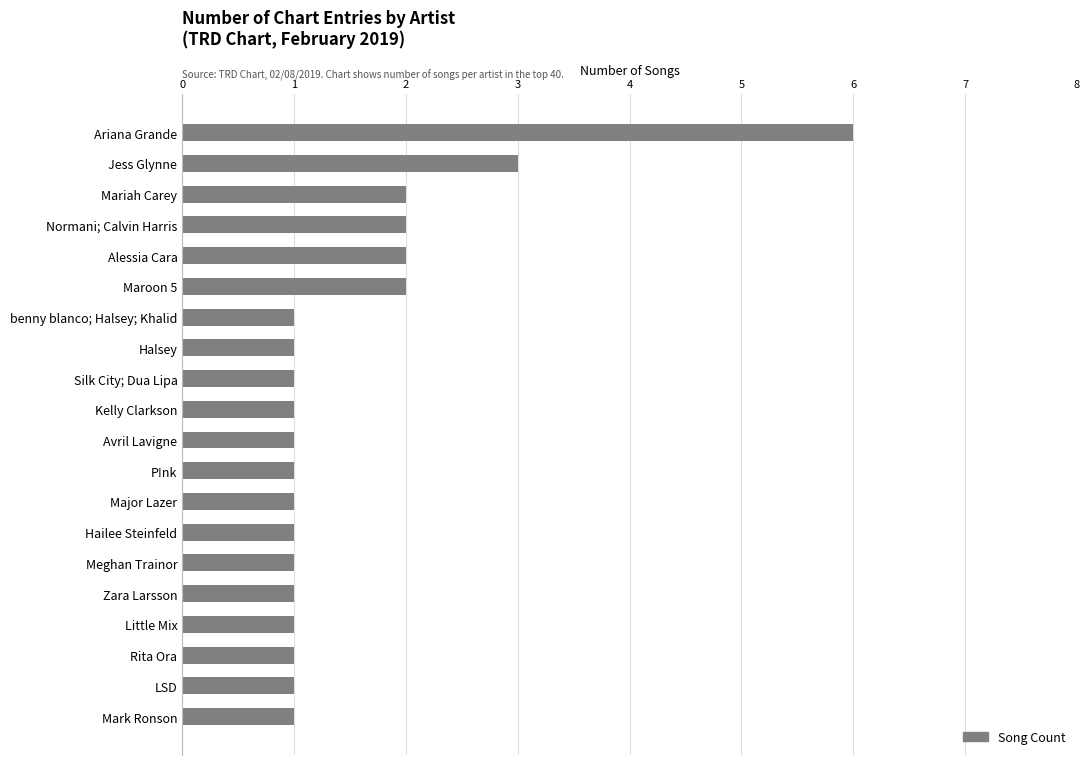

Reading top to bottom, transcribe all the data shown in this chart.

6	3	2	2	2	2	1	1	1	1	1	1	1	1	1	1	1	1	1	1